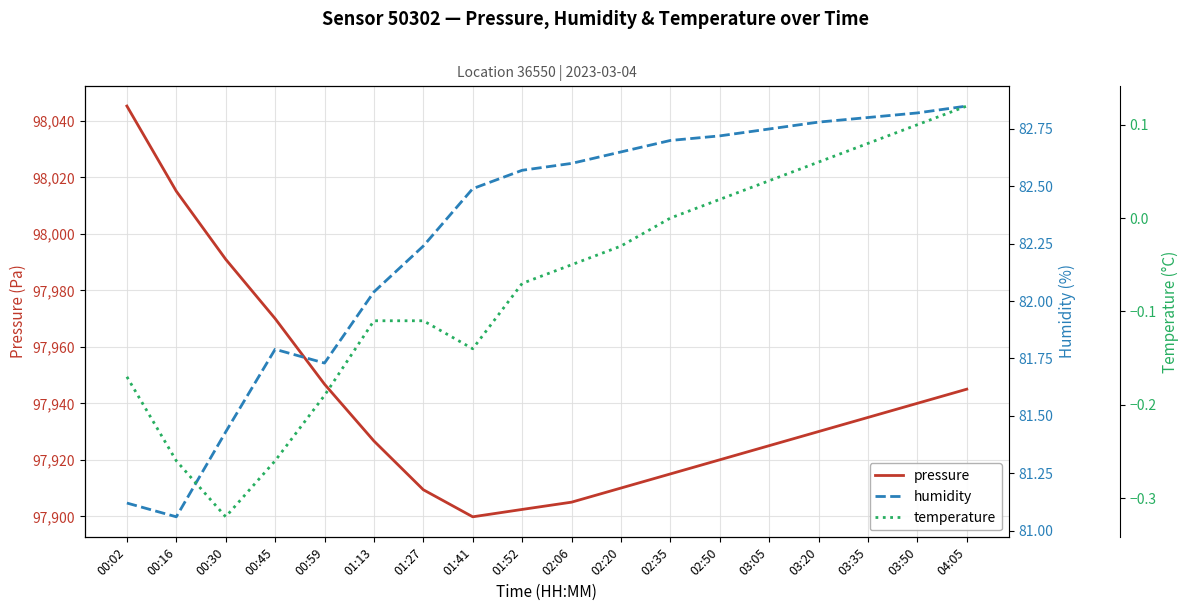

True or false: pressure and humidity intersect in this chart.

False